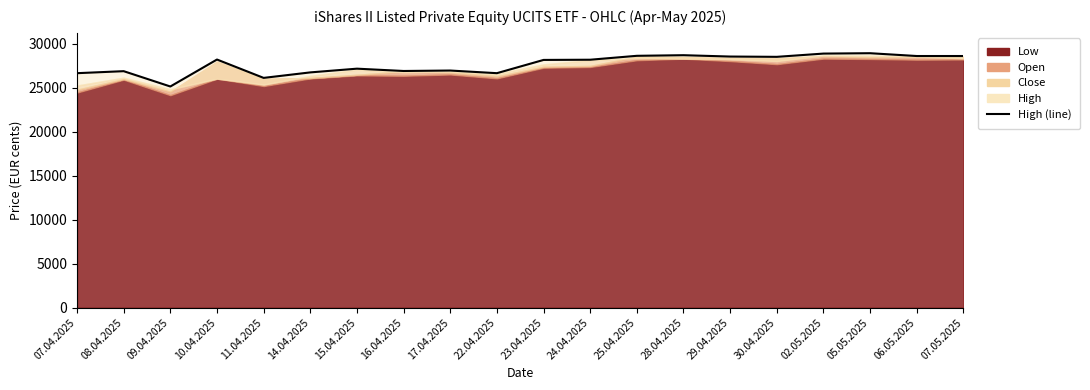

What is the ratio of the value at 17.04.2025 to the value at 07.05.2025?

0.9